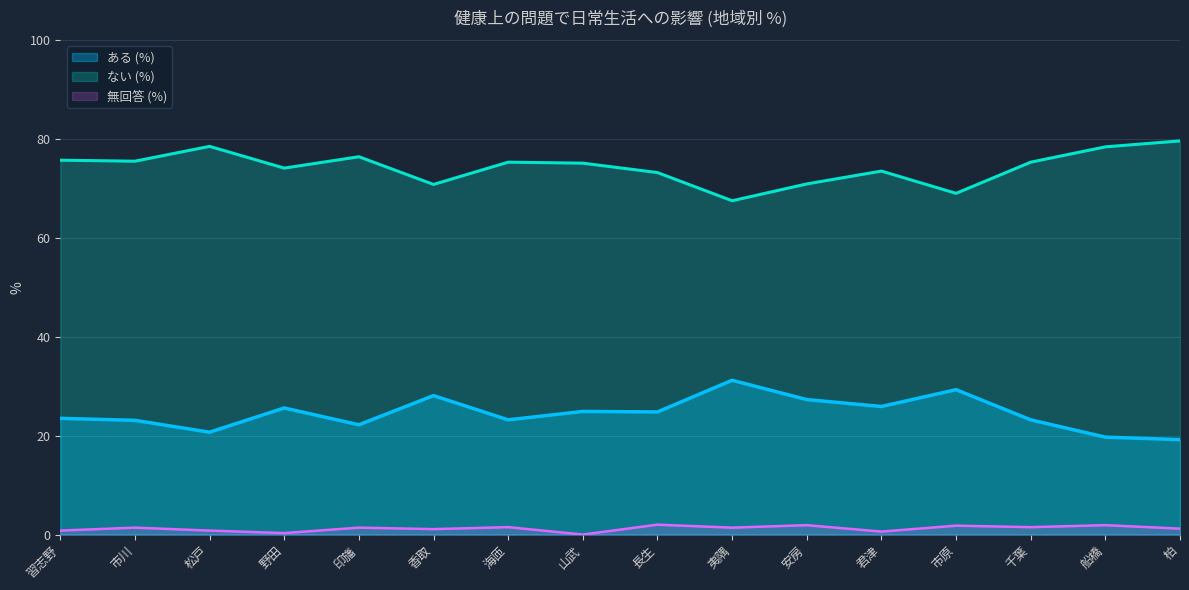

Which has a higher value, 千葉 or 山武?

山武